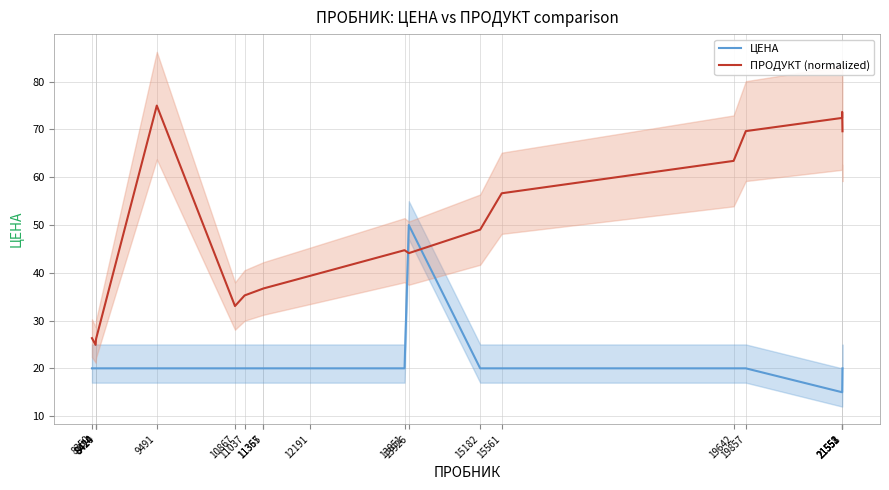

Is it true that ЦЕНА equals 29.4 at 8420?

False